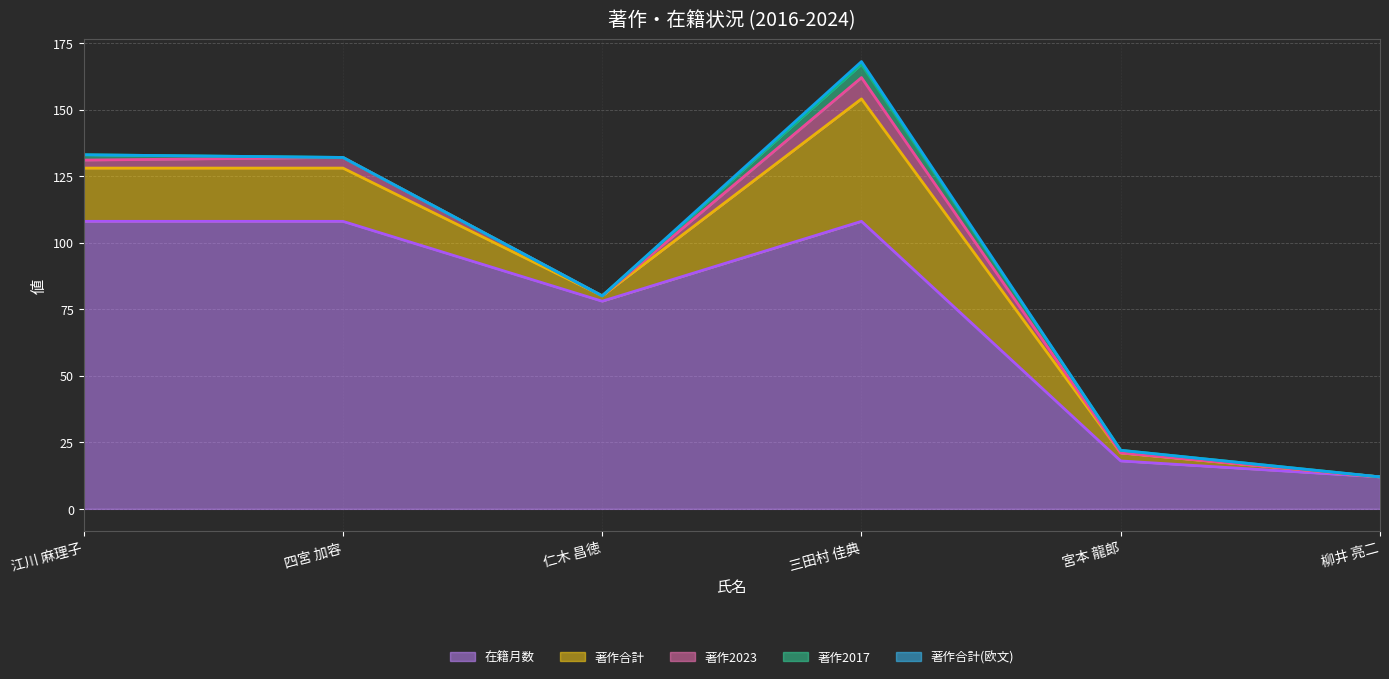

Reading left to right, what are all the values shown in this chart?

著作合計: 20	20	2	46	3	0
在籍月数: 108	108	78	108	18	12
著作合計(欧文): 0	0	0	1	0	0
著作2017: 2	0	0	5	1	0
著作2023: 3	4	0	8	0	0